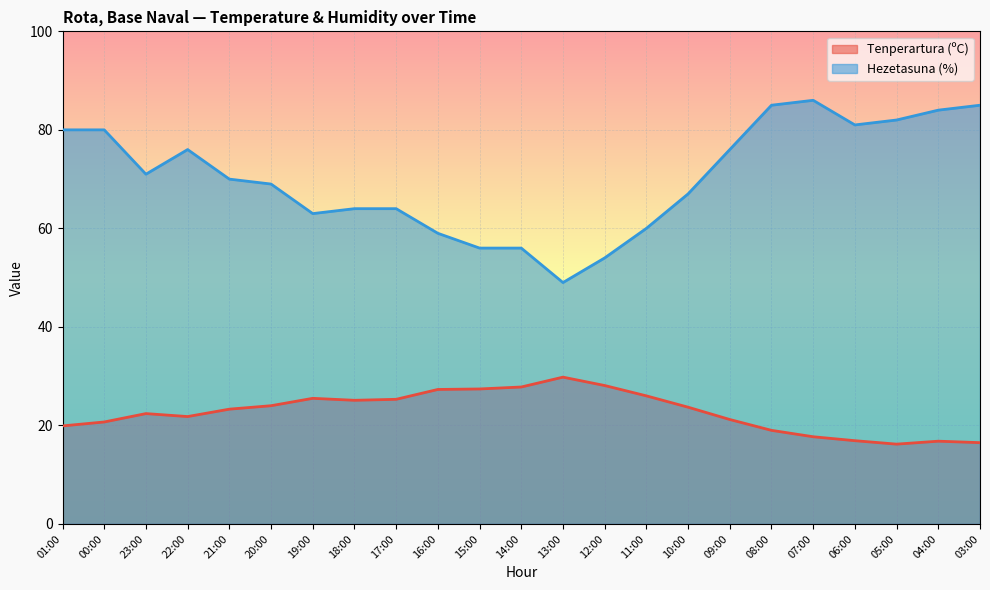

Between 11:00 and 07:00, which series saw the biggest shift?

Hezetasuna (%)